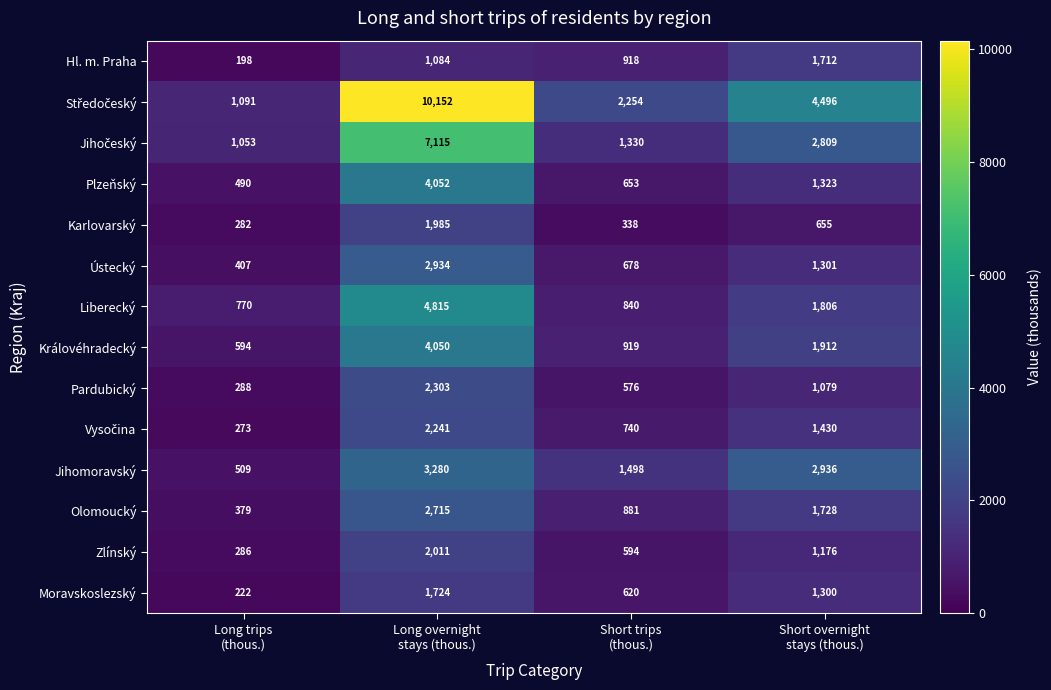

What is the sum of all Plzeňský values?

6518